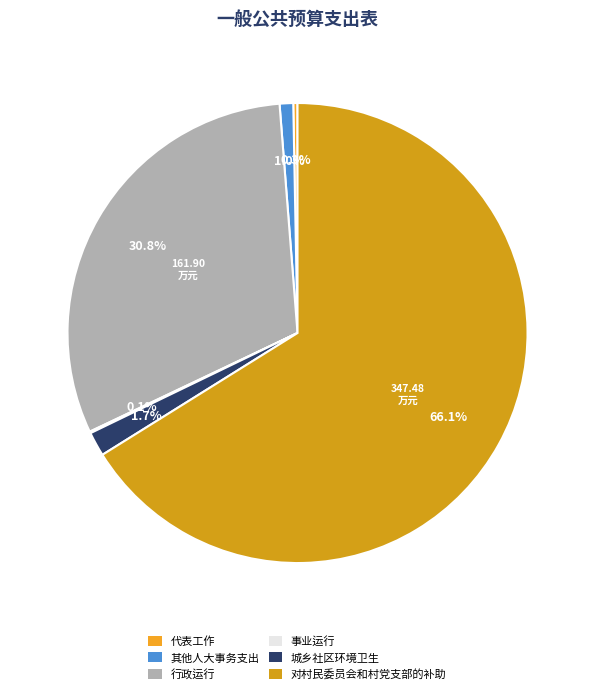

Is it true that 代表工作 is 0% of the pie?

True